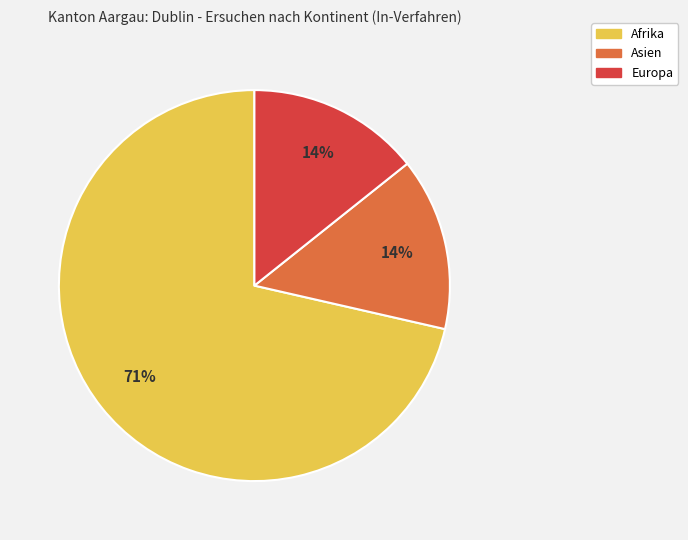

To the nearest percent, what is the average slice percentage?

33%